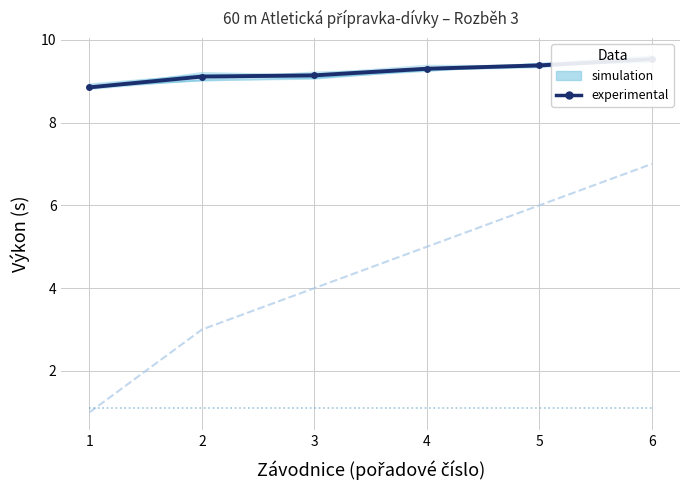

What is the spread (max minus min) of values at 2?

8.0